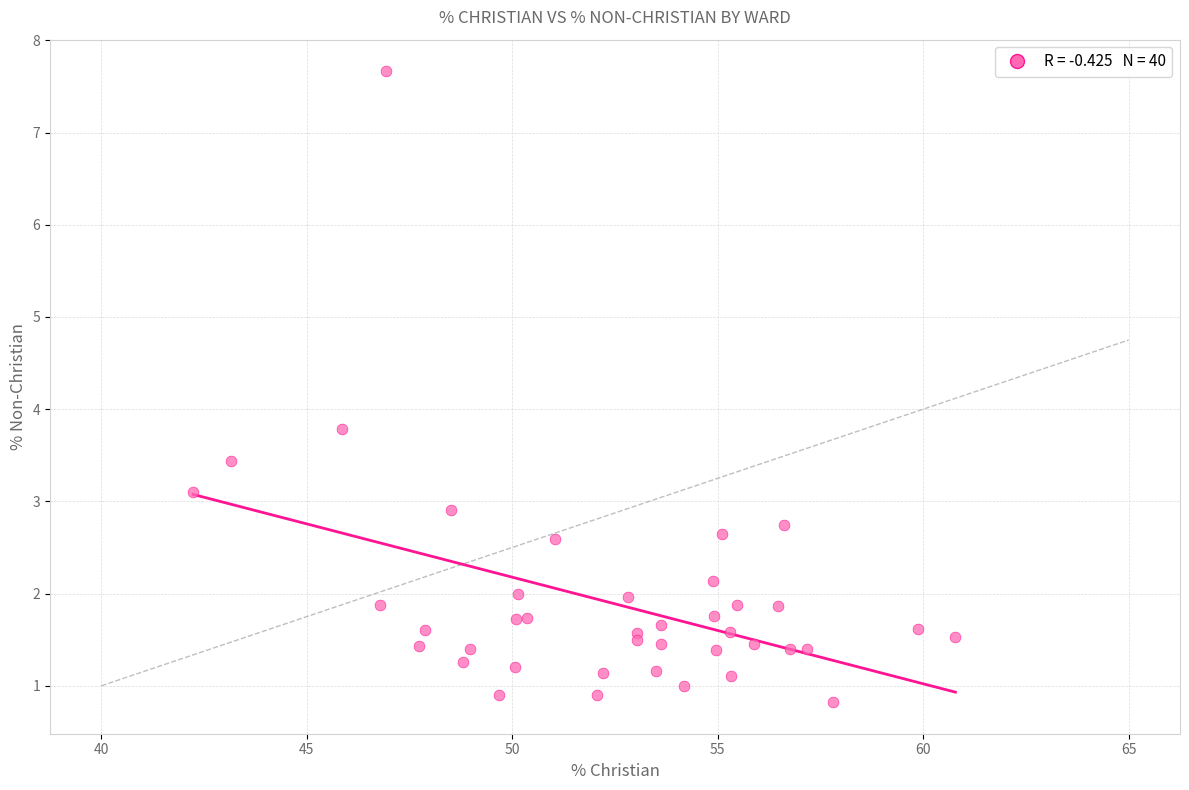

What Y value in the scatter plot is closest to 4?

3.8